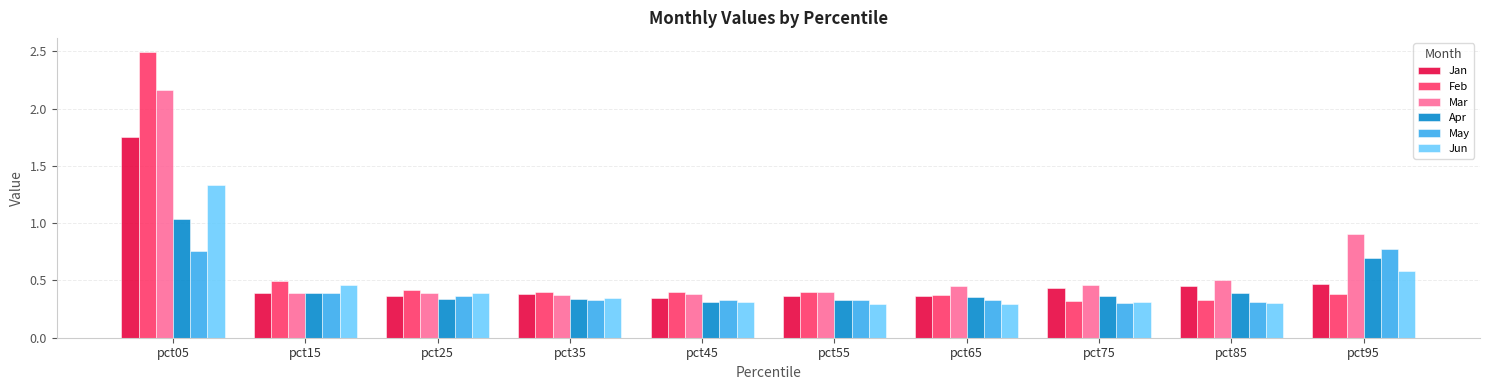

What is the difference between the Mar values at pct65 and pct85?

0.1